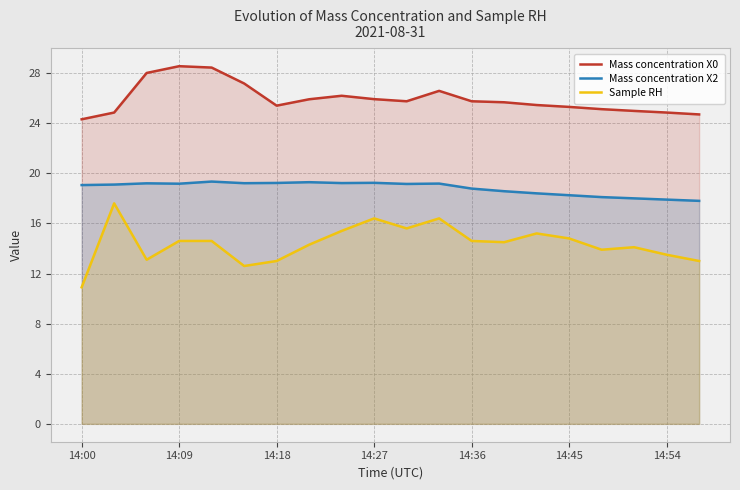

Is it true that Mass concentration X0 equals 6.2 at 14:54?

False